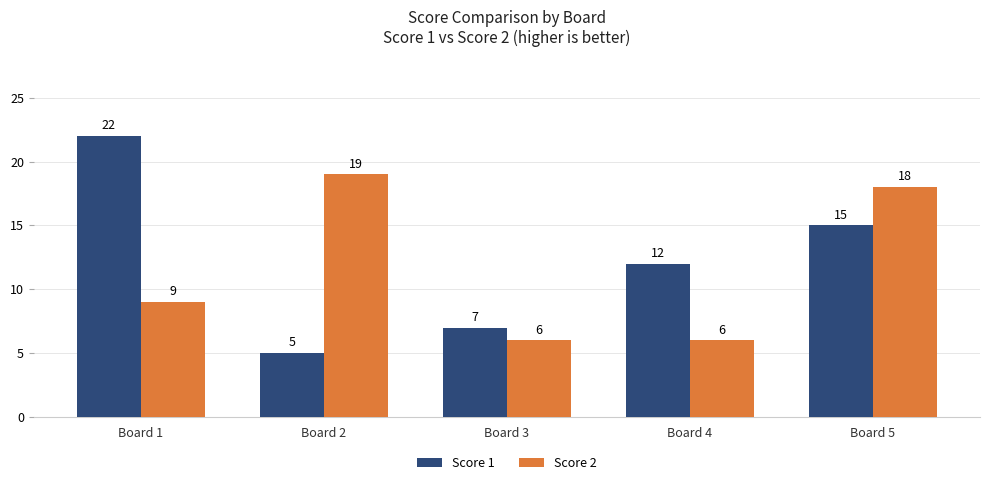

Are the bars grouped side by side (vs. stacked)?

Yes